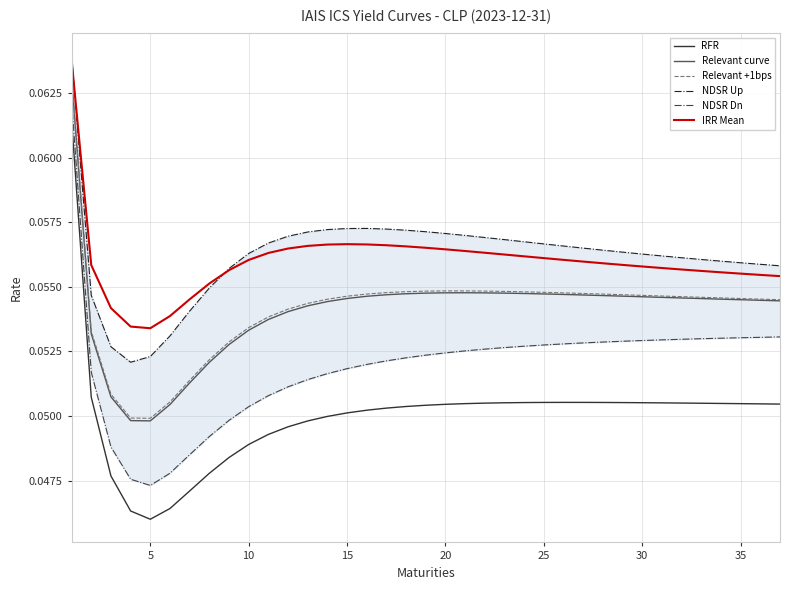

True or false: RFR and Relevant +1bps cross at least once.

False